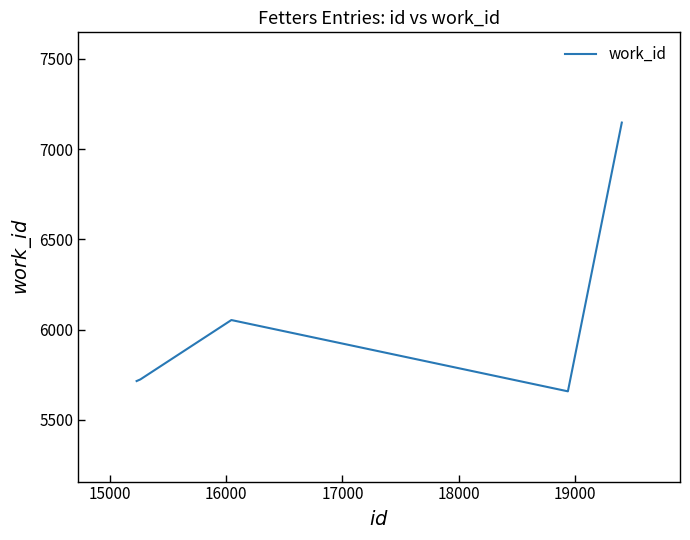

What is the greatest value displayed?

7147